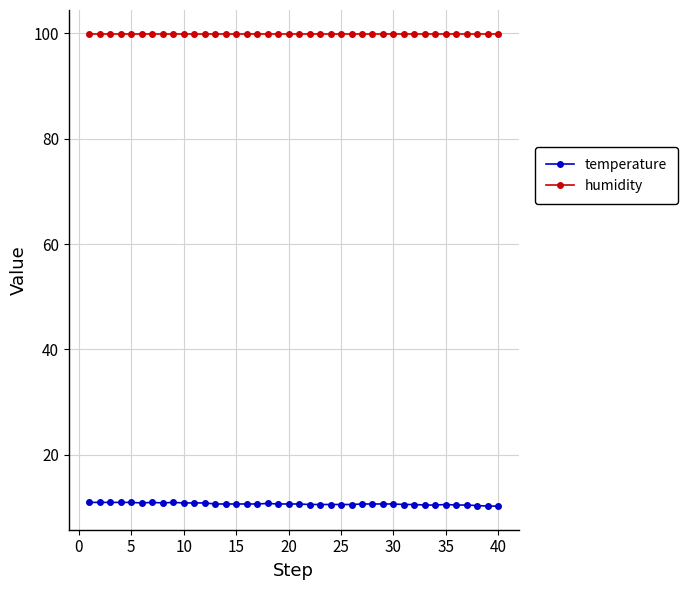

What is the value of the humidity point at the 23rd from the left?

99.9